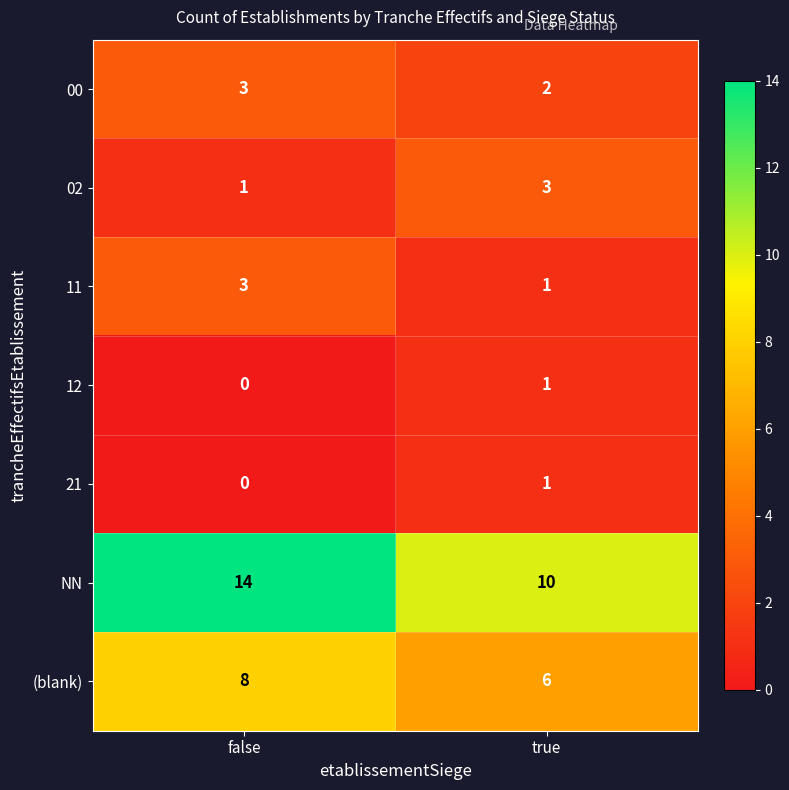

Which label corresponds to the smallest value in the chart?

false